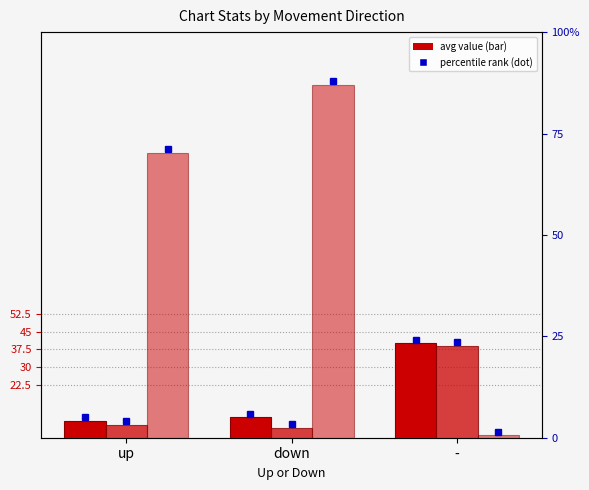

What is the difference between the Avg Peak Position values at - and down?

34.7